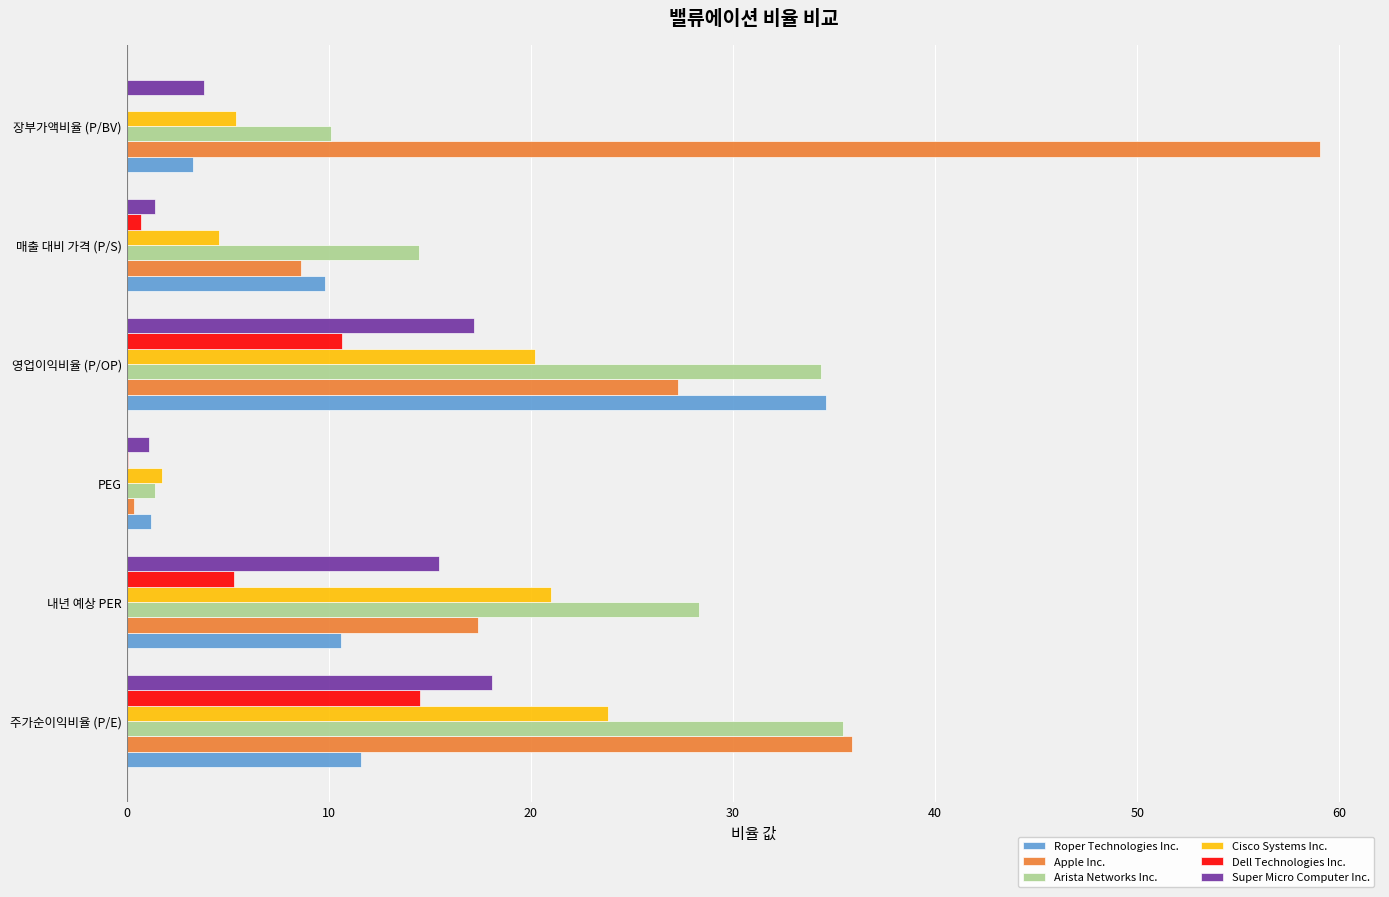

What is the maximum value shown in the chart?

59.1